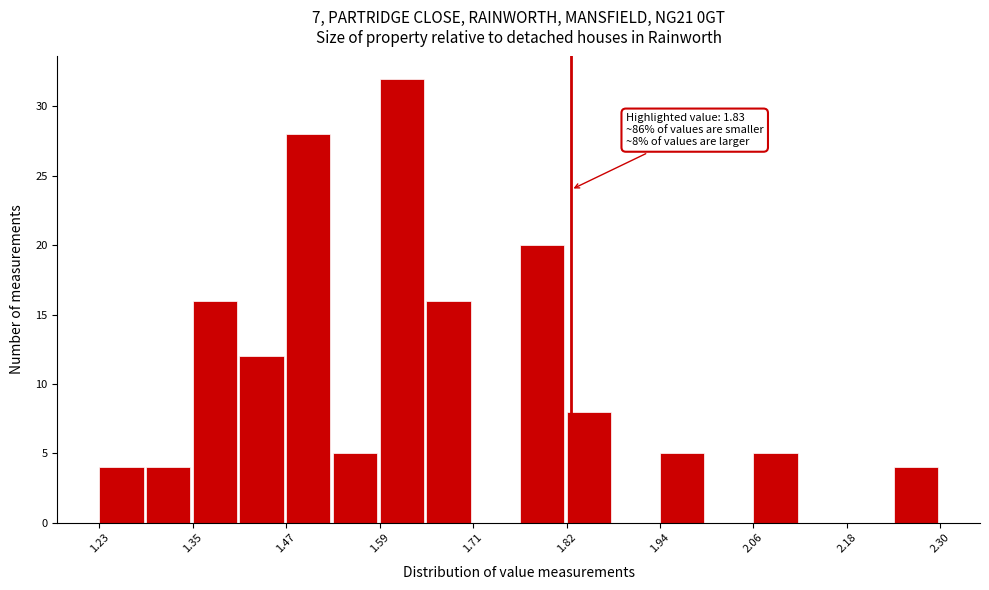

Read against the x-axis, roughly where is the centre of the tallest bar?

1.62